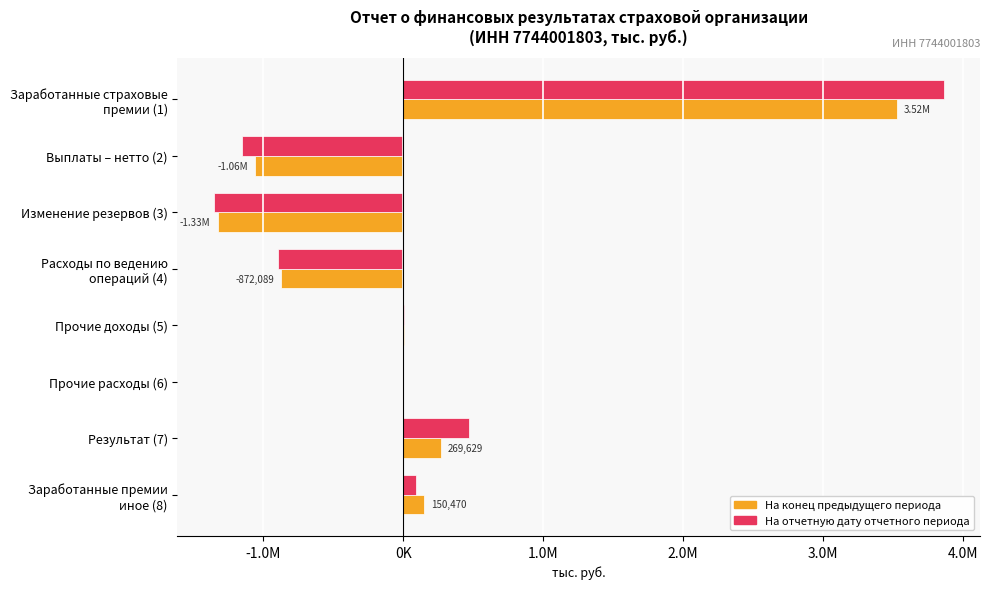

At which label is На конец предыдущего периода closest to 1098529?

Результат (7)